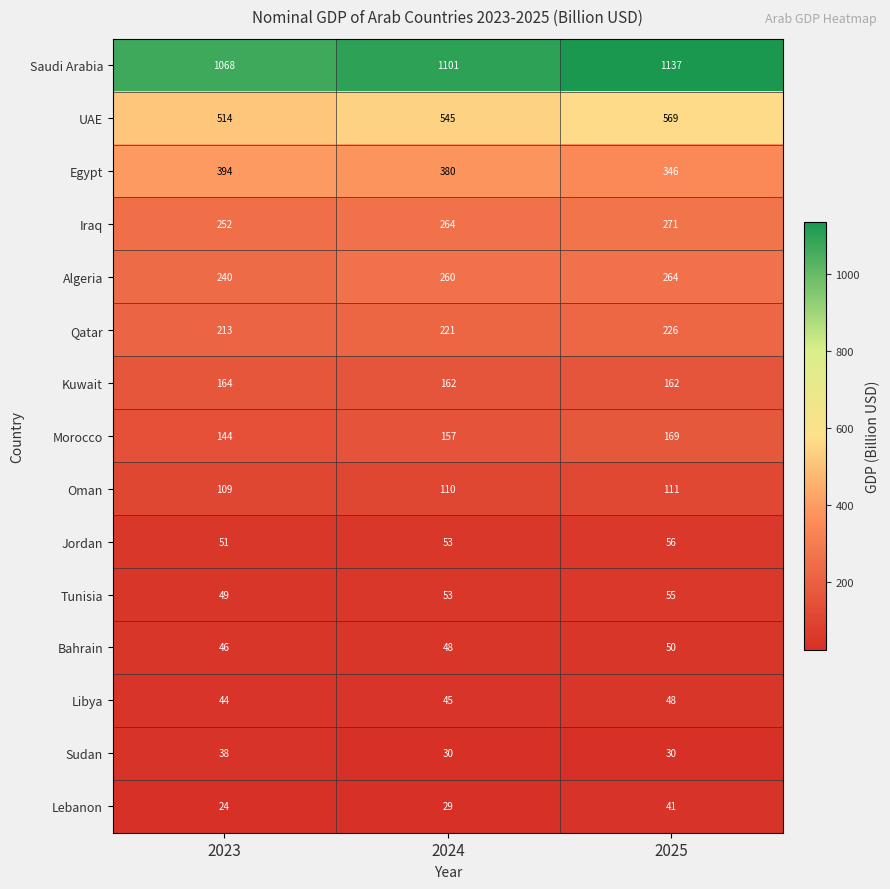

What is the difference between the maximum and minimum values in the Iraq series?

19